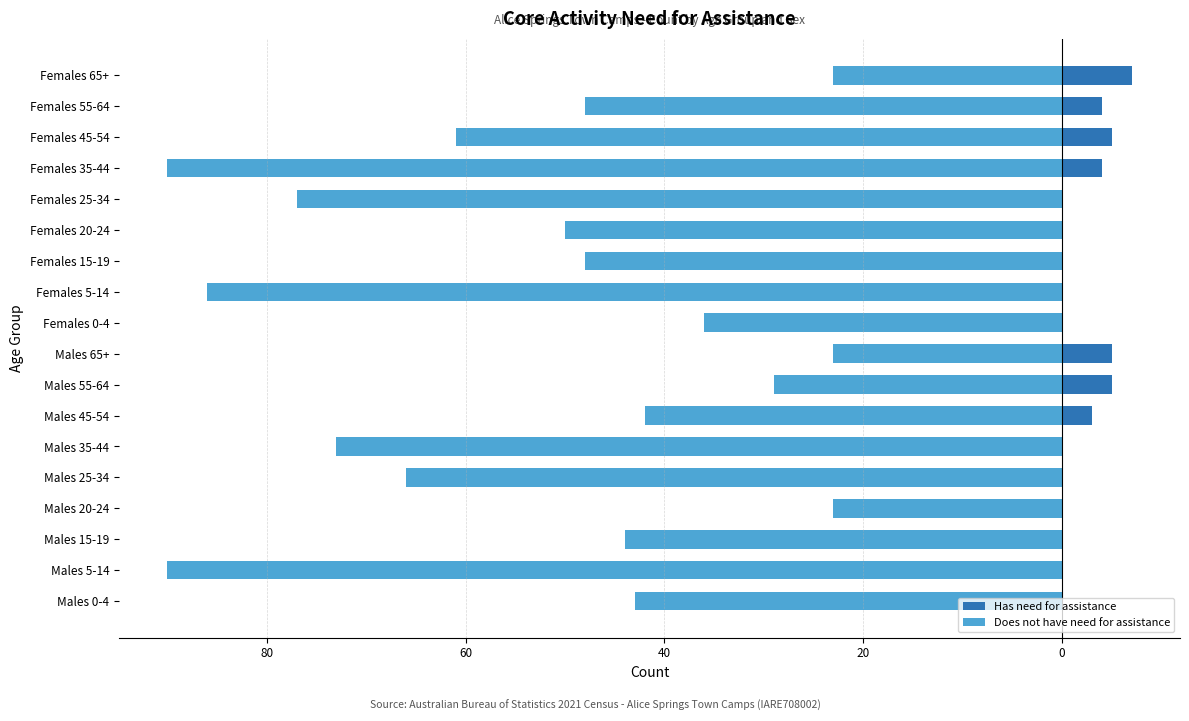

What is the difference between the second highest and second lowest values in the Does not have need for assistance series?

67